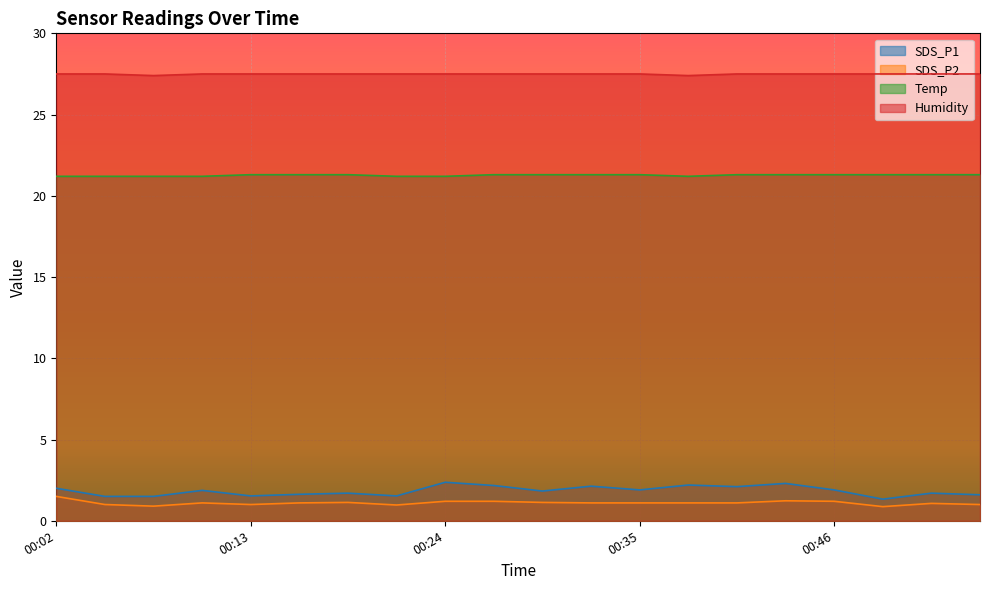

At 00:04, list the series in order from smallest to largest.

SDS_P2, SDS_P1, Temp, Humidity